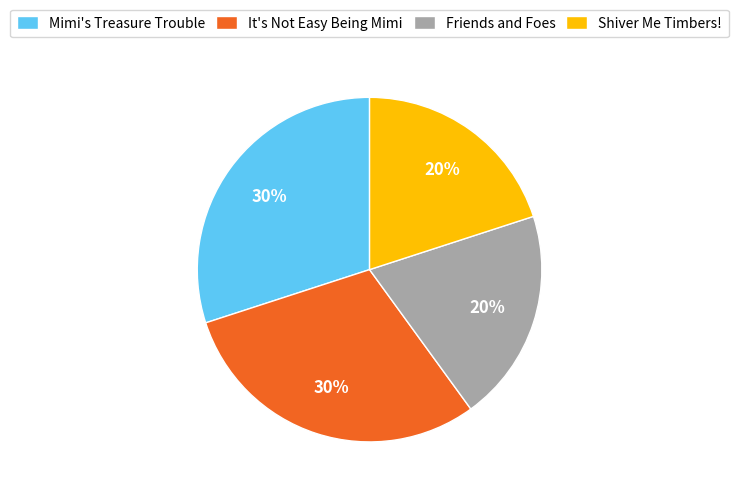

To the nearest percent, what portion does Mimi's Treasure Trouble represent?

30%